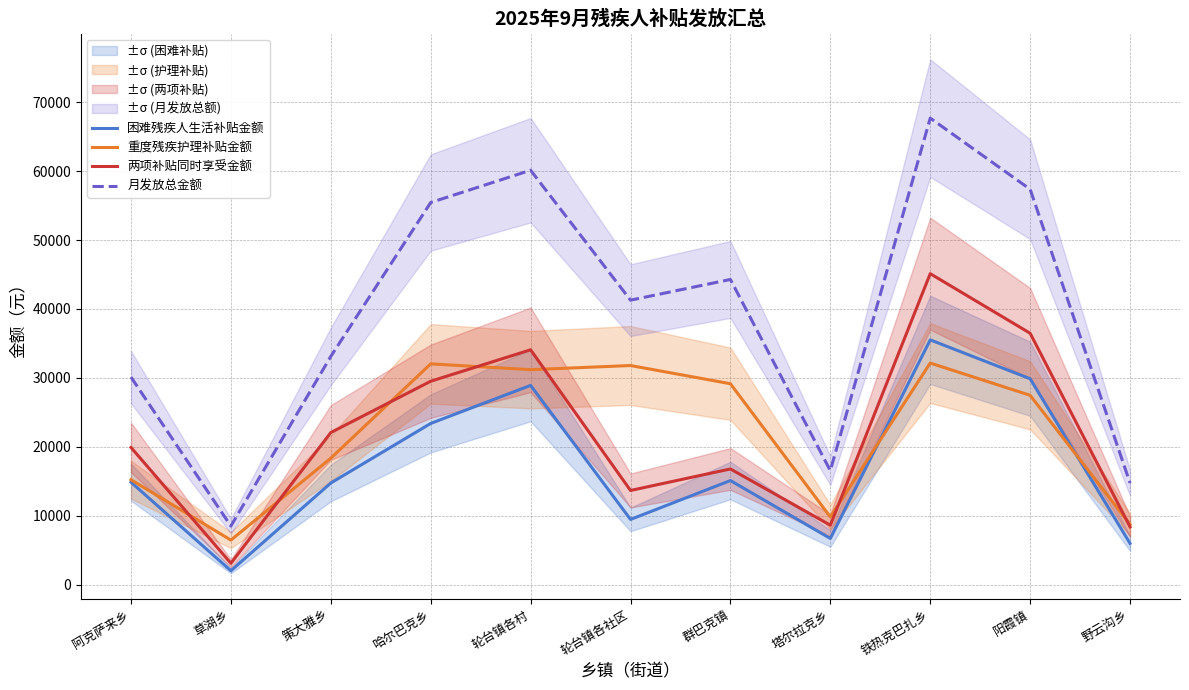

At which label does 两项补贴同时享受金额 reach its minimum?

草湖乡